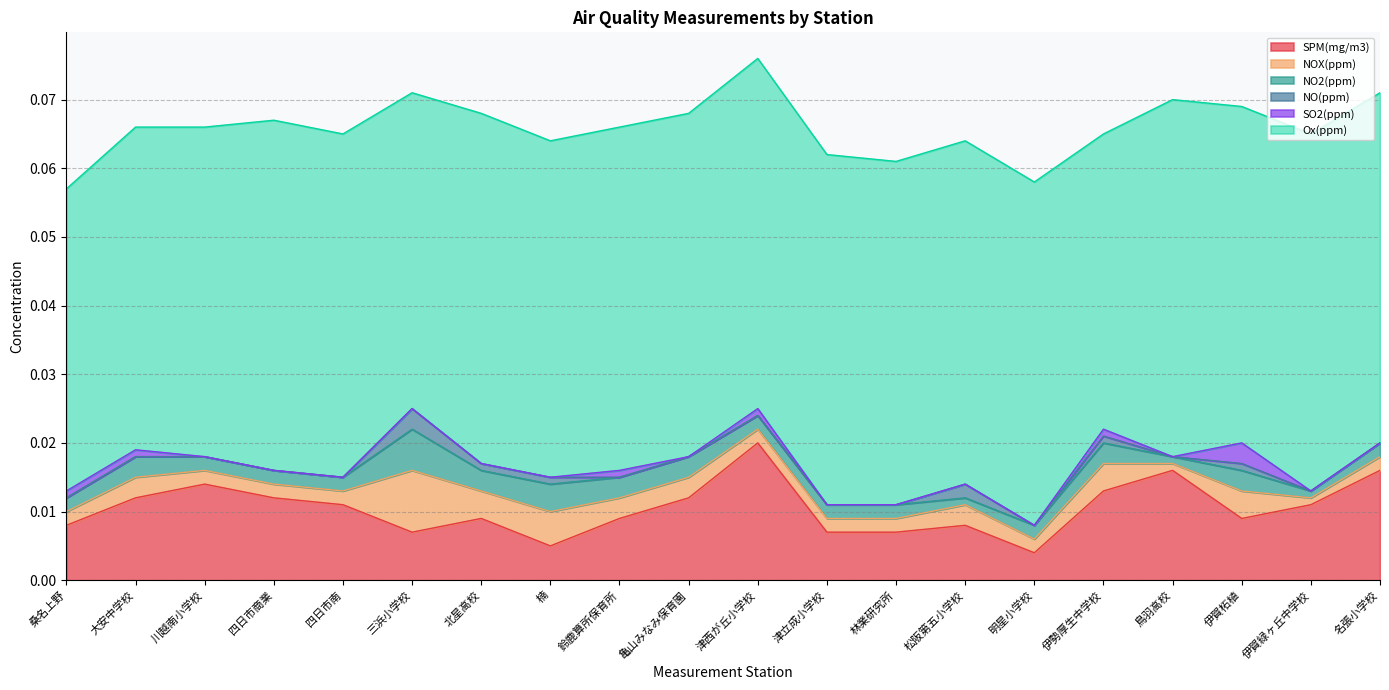

How many interior local valleys does the Ox(ppm) series have?

4